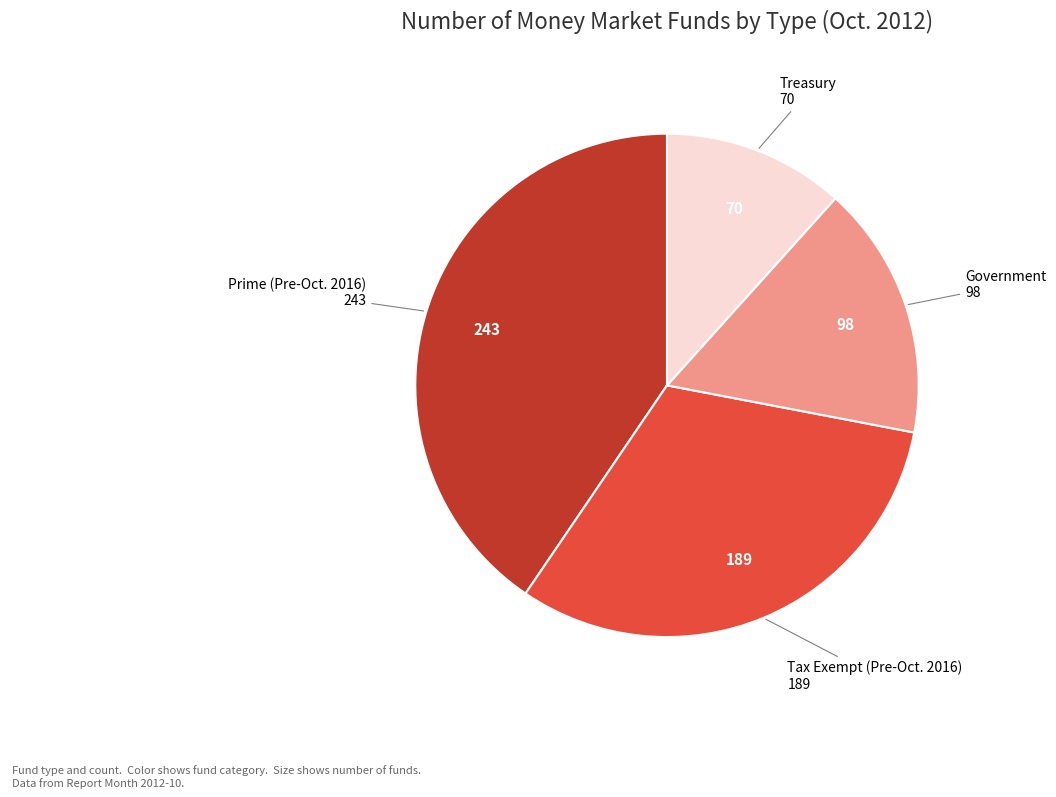

Which slice is the smallest?

Treasury